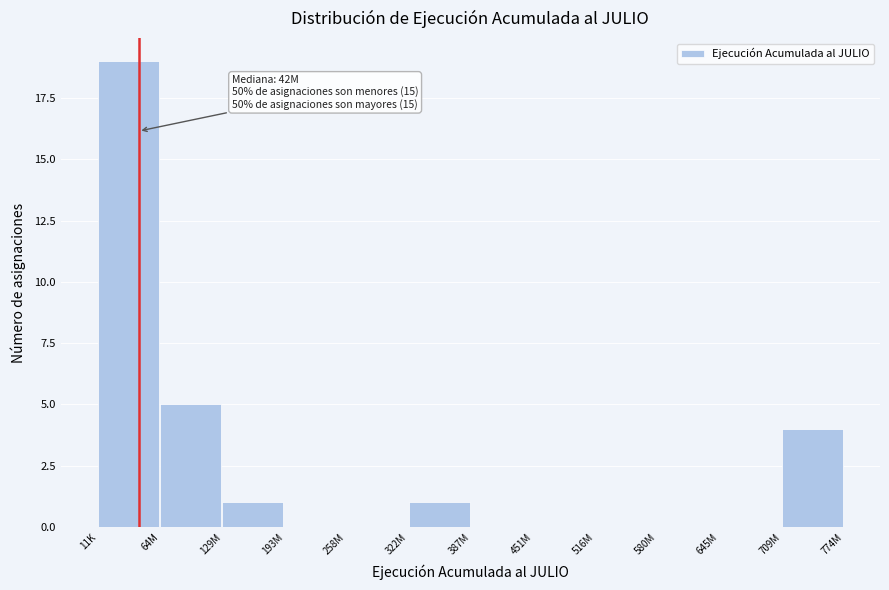

Reading left to right, what are all the values shown in this chart?

11K=19	64M=5	129M=1	193M=0	258M=0	322M=1	387M=0	451M=0	516M=0	580M=0	645M=0	709M=4